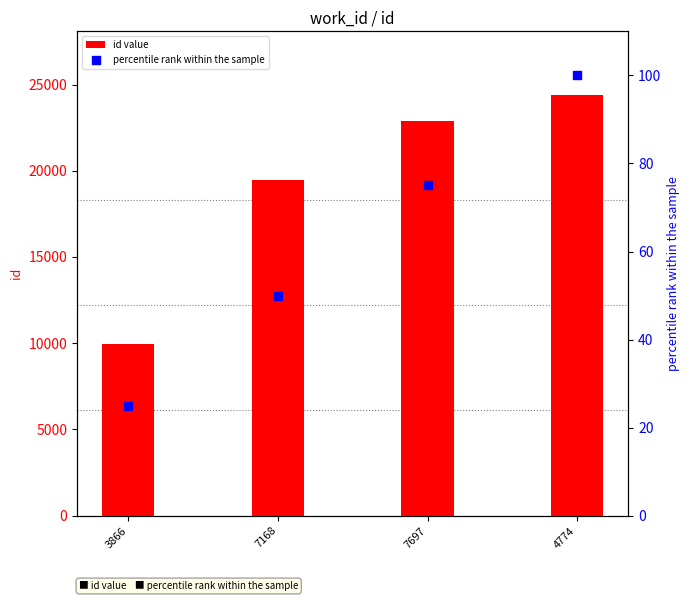

Which series has the largest total across all categories?

id value